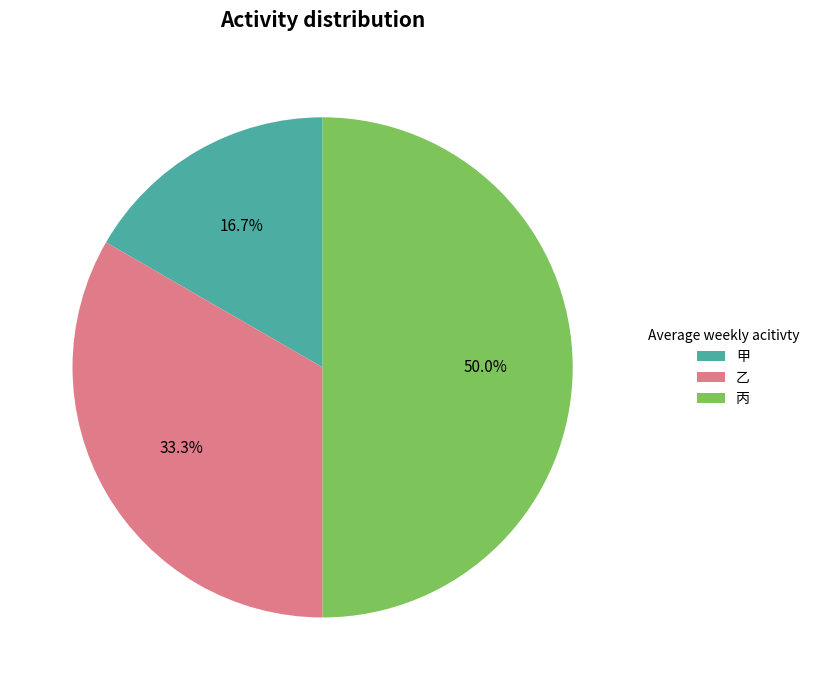

Which category has the biggest portion of the pie?

丙